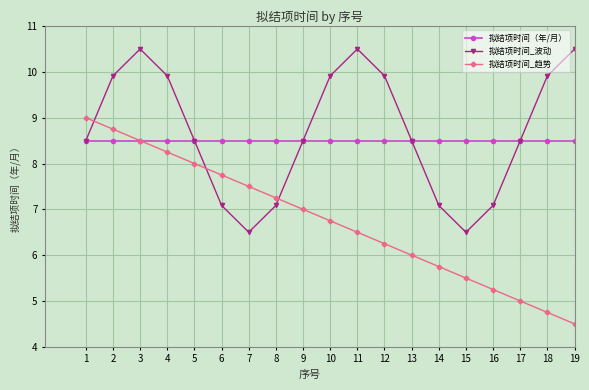

Is this an area chart (filled region under the line)?

No